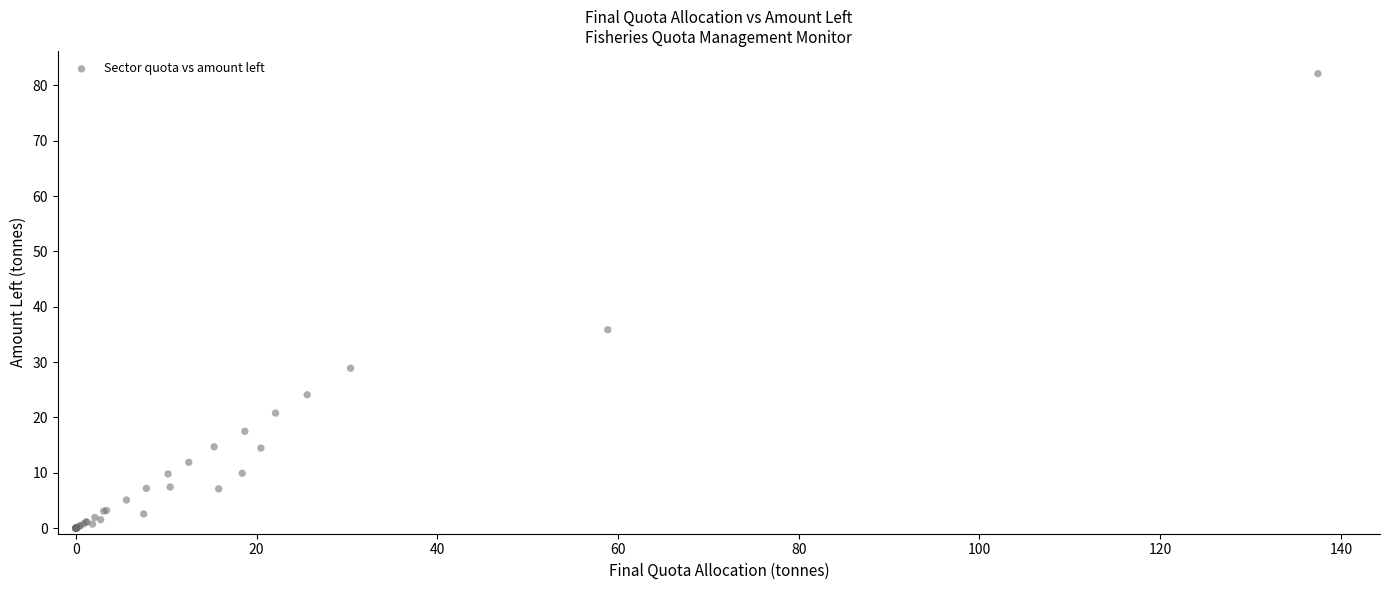

What Y value in the scatter plot is closest to 41?

35.8